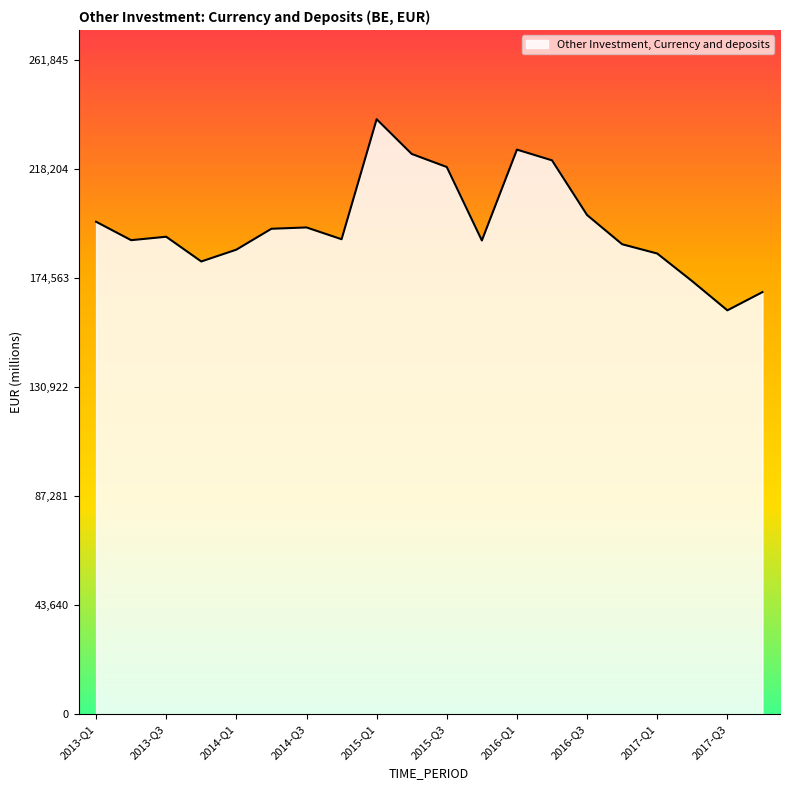

What is the minimum value shown in the chart?

161590